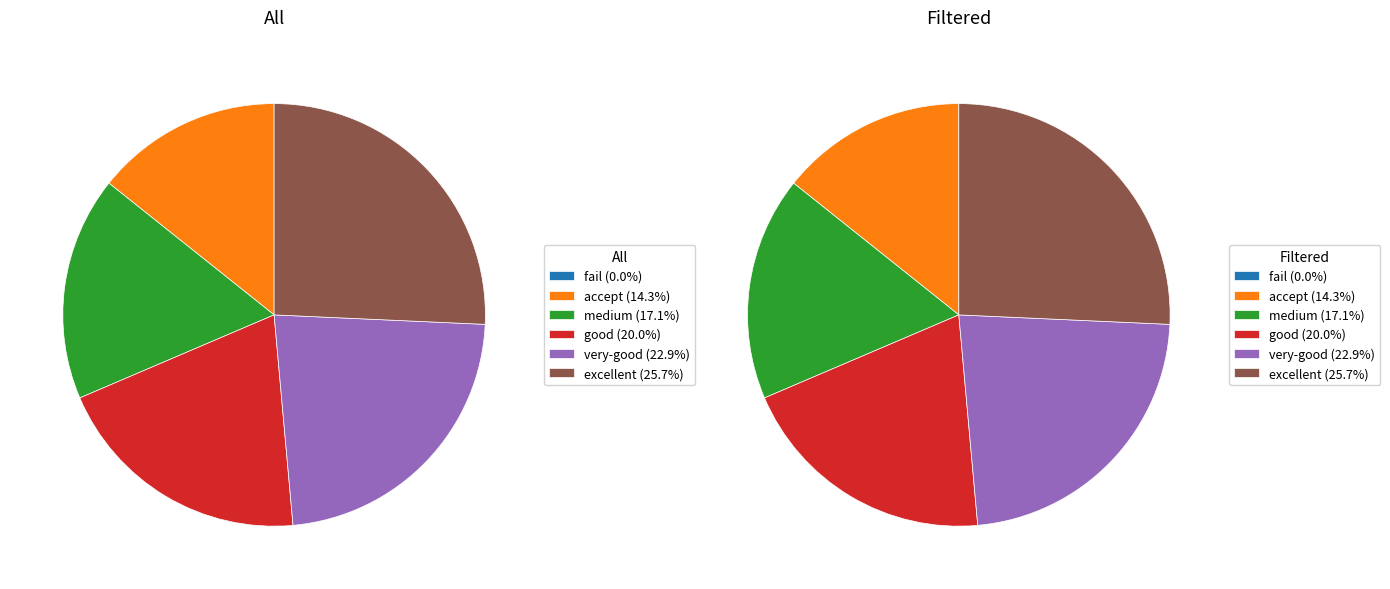

Is there any slice that represents more than half of the pie?

No